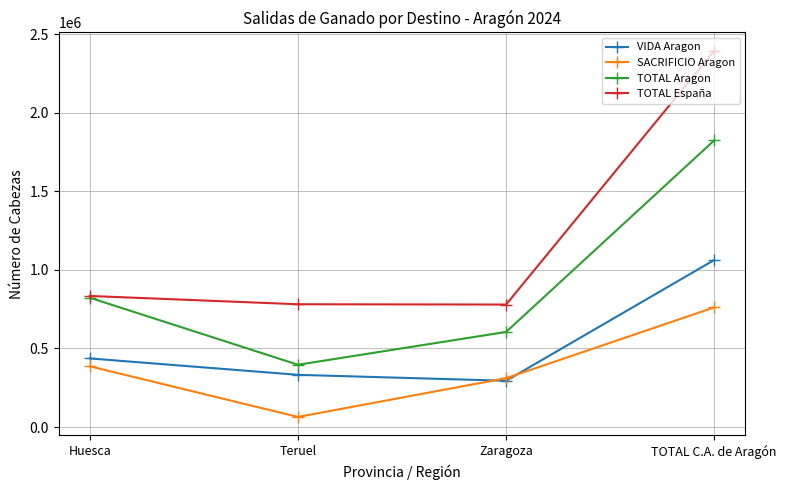

How many data points does each series have?

4